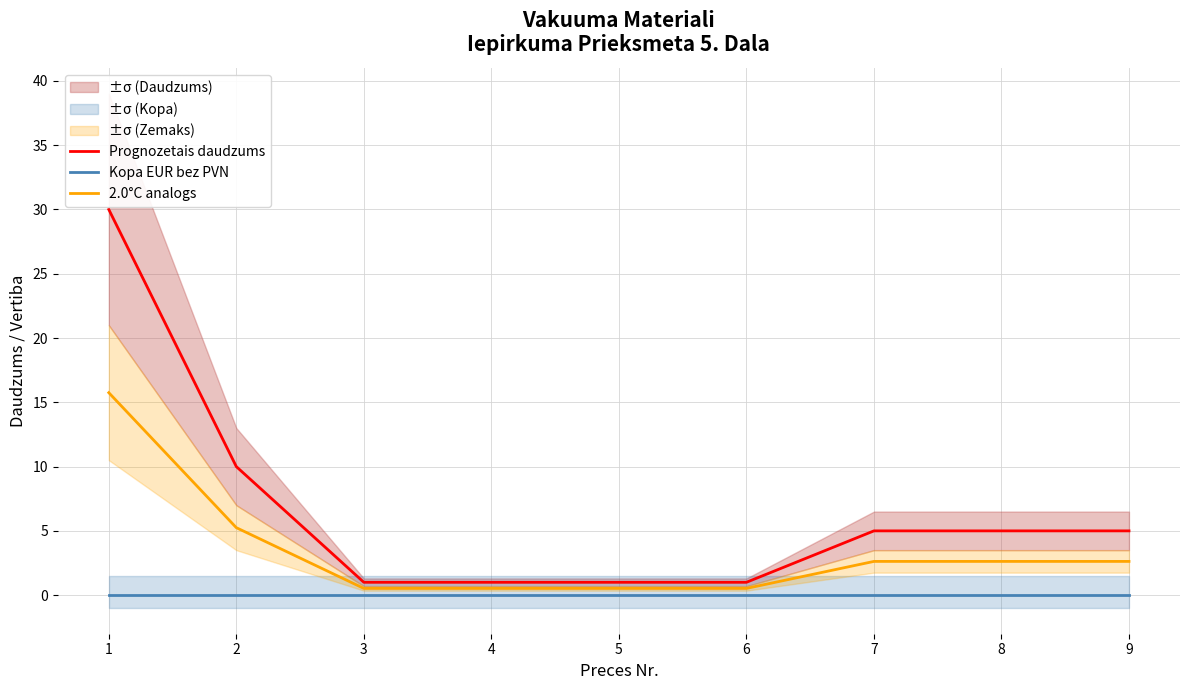

True or false: 2.0°C analogs has more than 2 points higher than both neighbors.

False